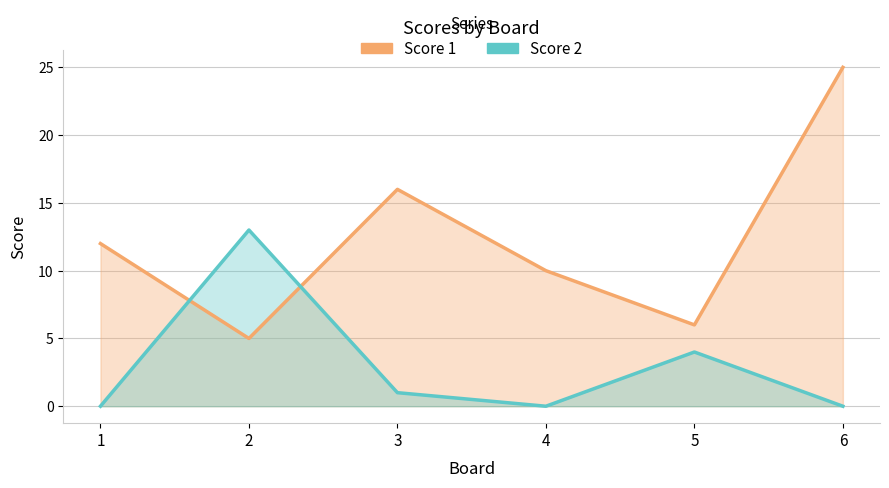

How many times do Score 2 and Score 1 cross each other?

2